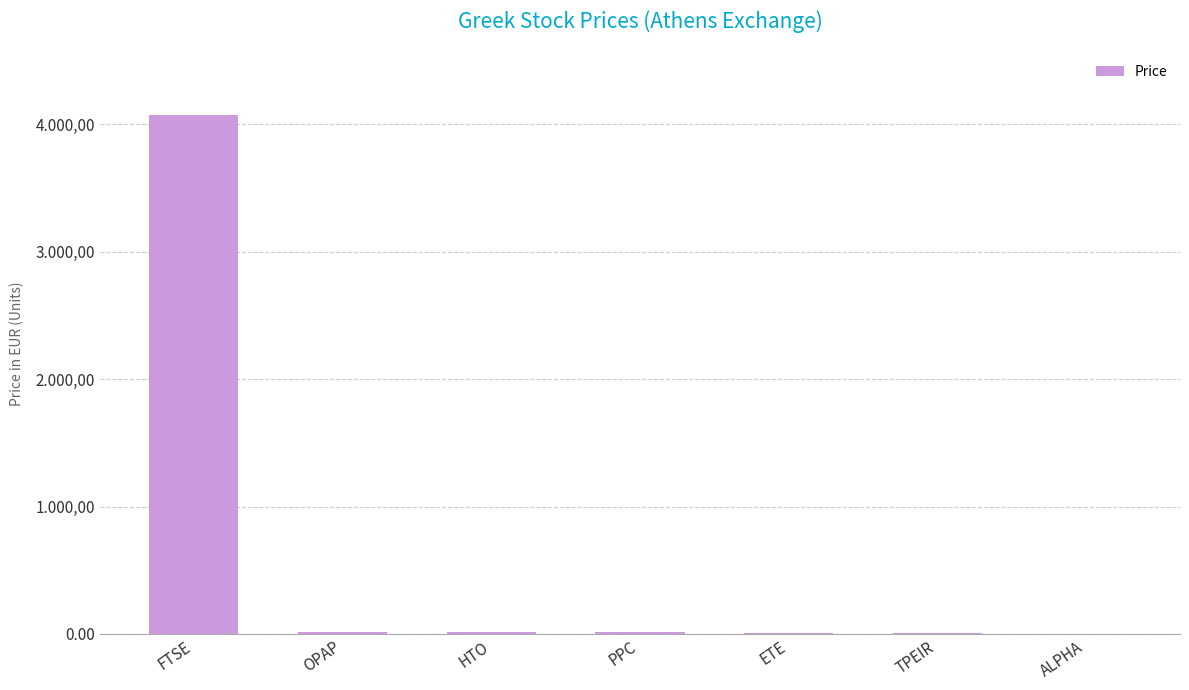

Count the number of categories in the chart.

7